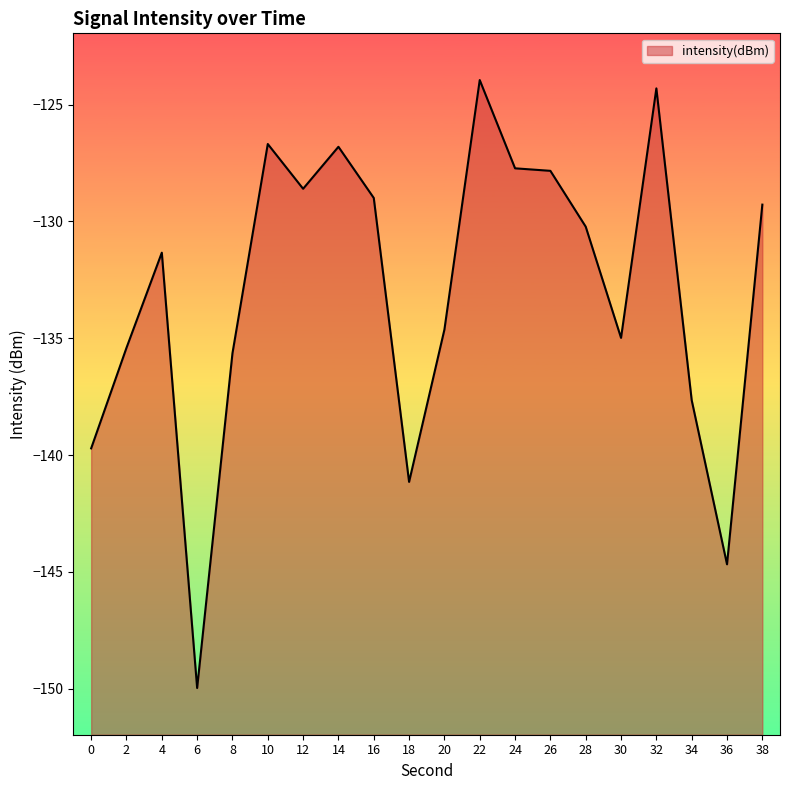

What is the sum of all values?

-2659.6